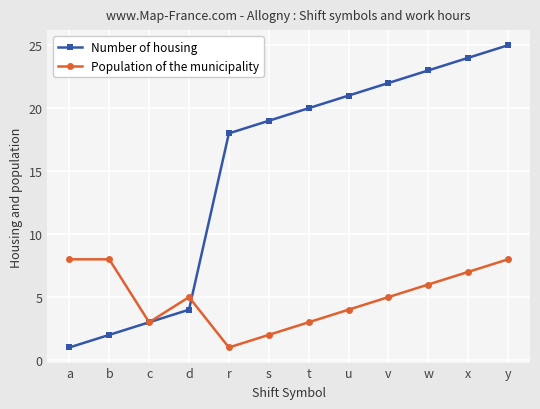

What is the label of the 4th point from the left?

d